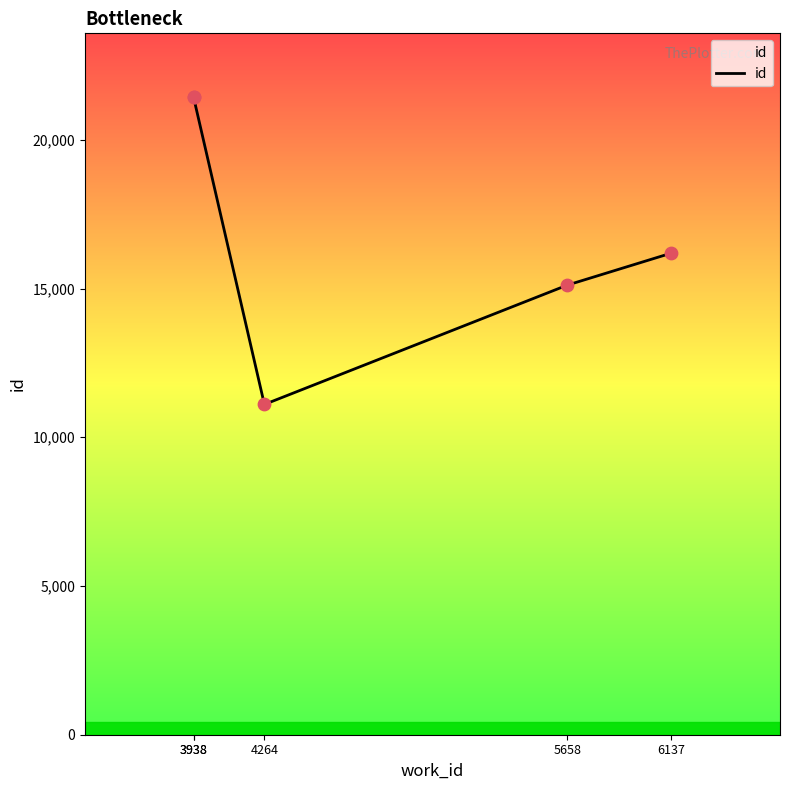

What is the change in value from 3938 to 5658?

-6318